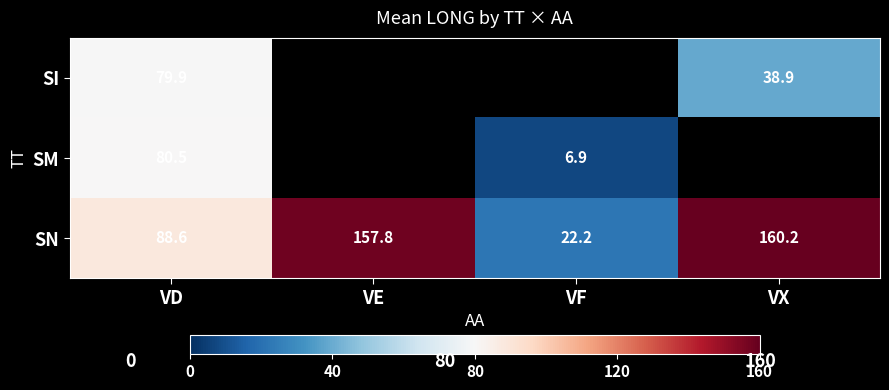

At which category is the sum across all series the highest?

VD